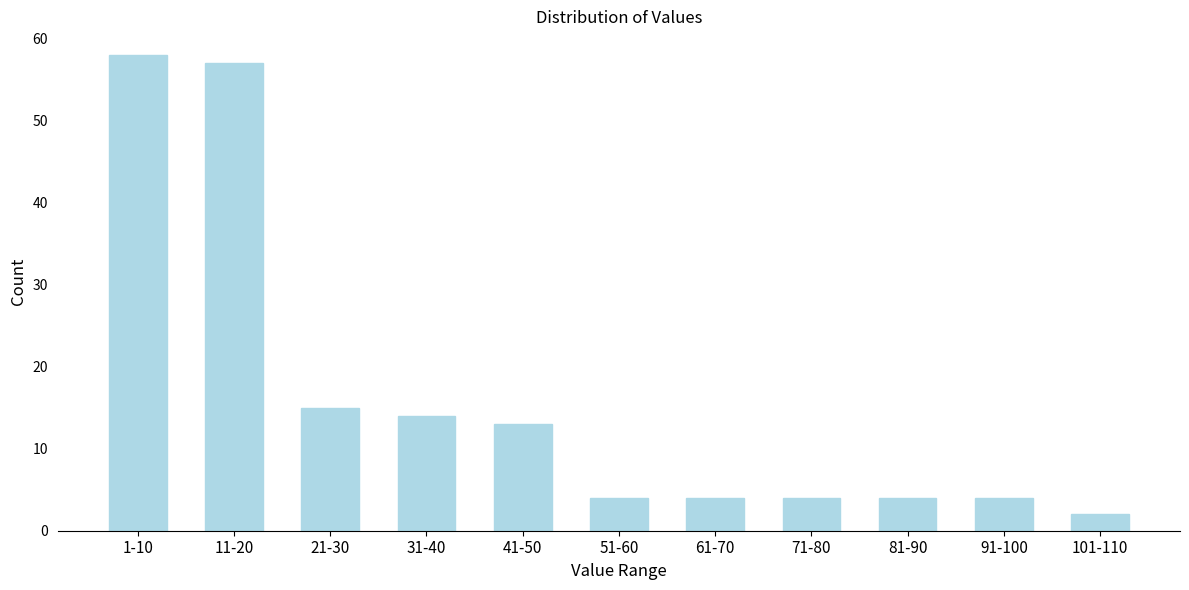

Reading right to left, list all the values displayed in this chart.

2	4	4	4	4	4	13	14	15	57	58